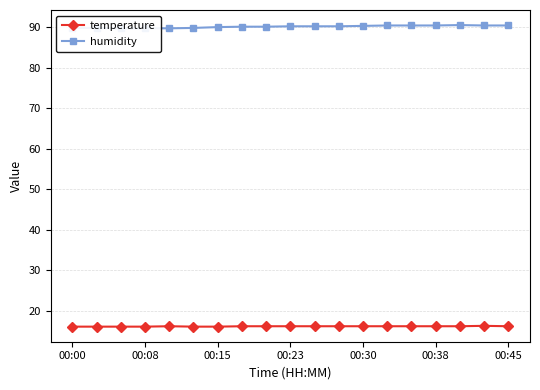

True or false: humidity and temperature intersect in this chart.

False